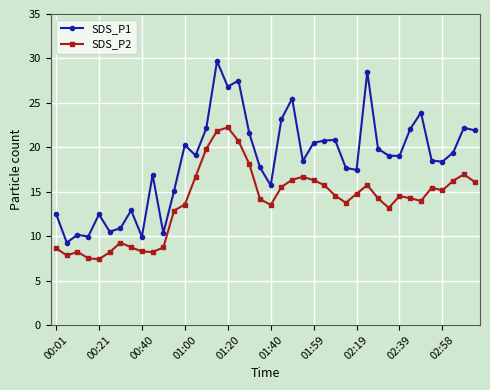

What is the difference between the maximum and second lowest values in the SDS_P2 series?

14.7